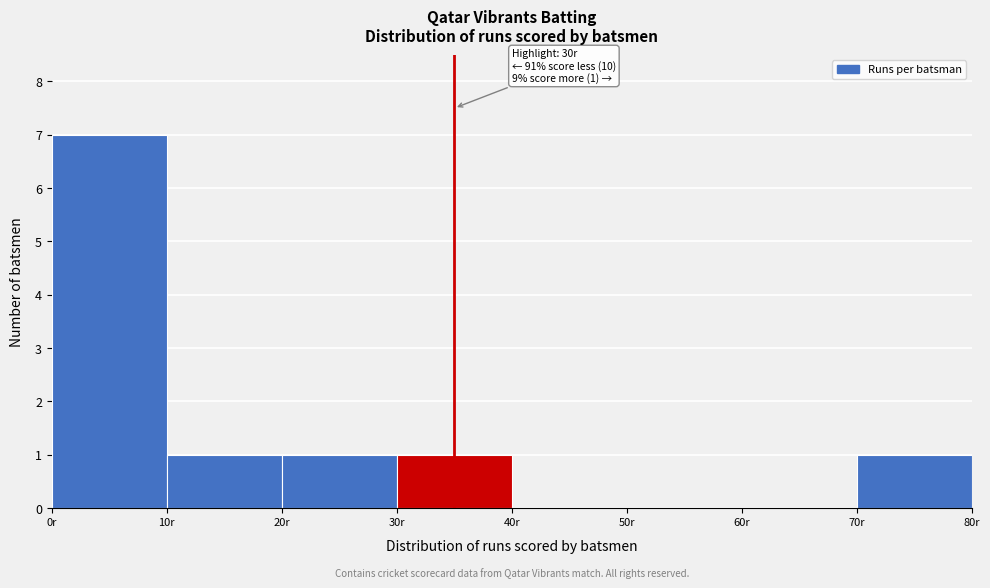

Over which range of the x-axis is the bar tallest?

0 to 10